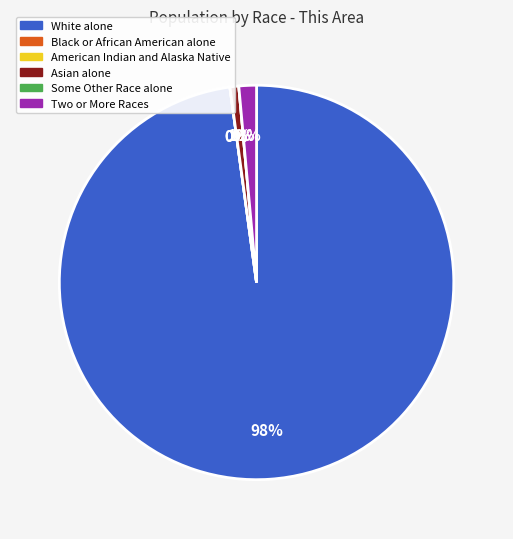

What is the majority slice?

White alone